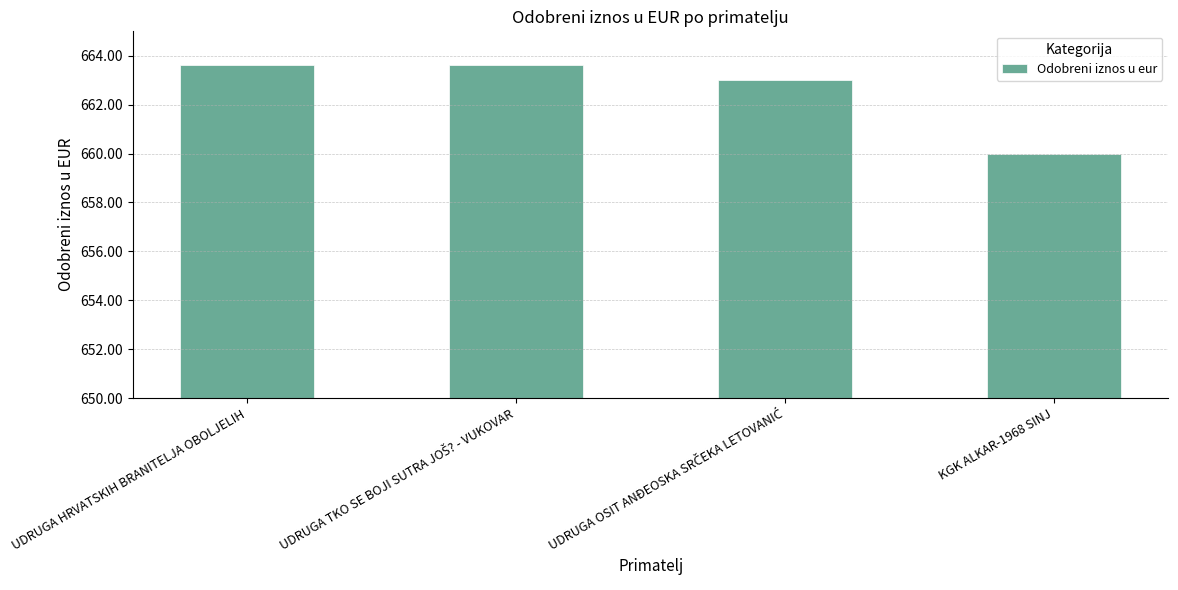

The value at UDRUGA HRVATSKIH BRANITELJA OBOLJELIH is 348.2. True or false?

False